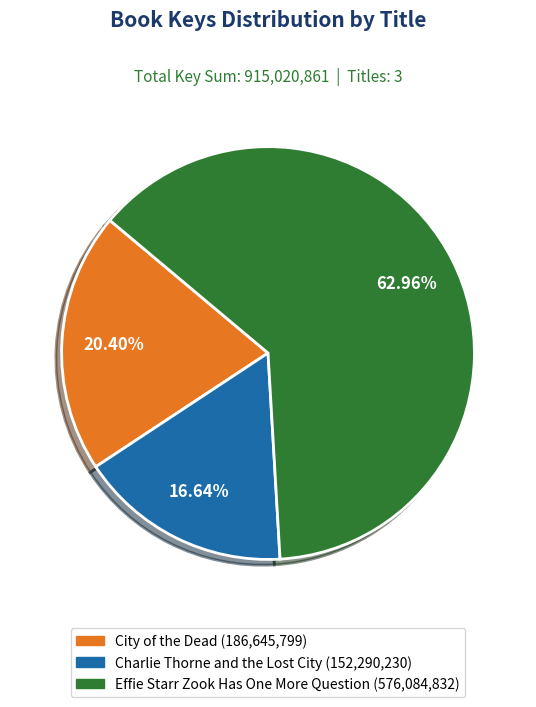

To the nearest percent, what portion does Charlie Thorne and the Lost City represent?

17%